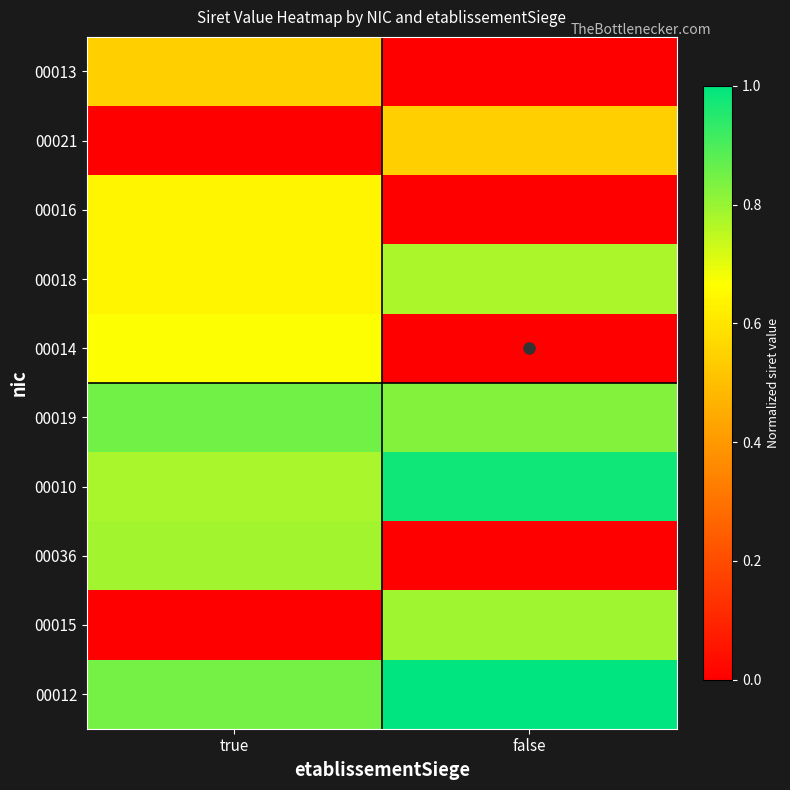

What is the total value across all series at false?

4.9